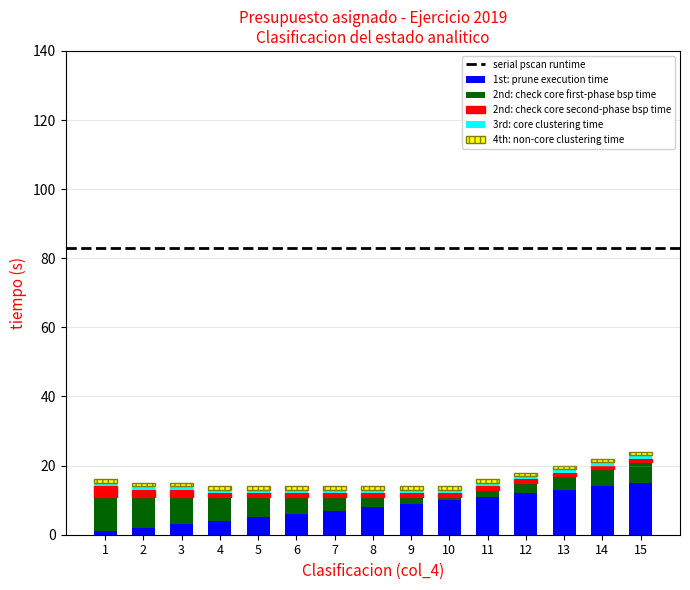

Does the chart contain any negative values?

No